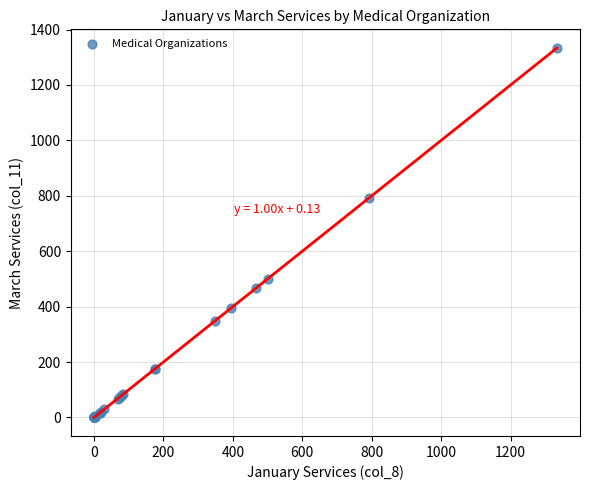

What Y value in the scatter plot is closest to 667?

791